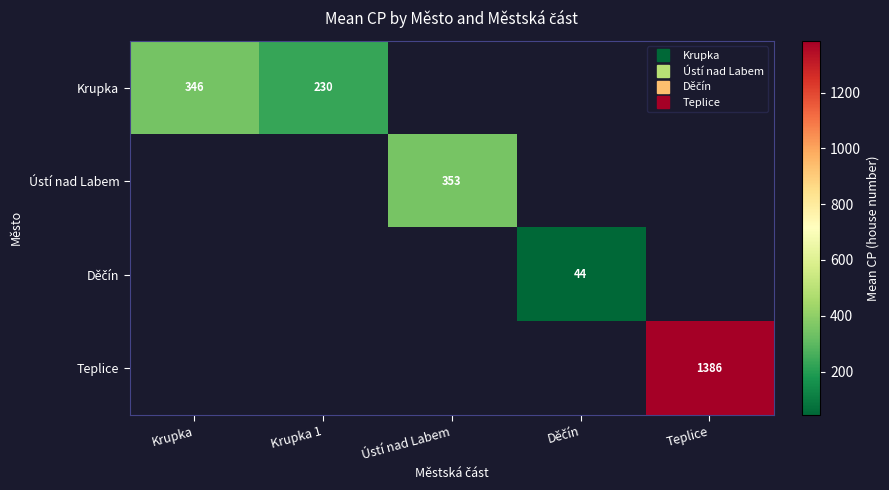

Which has a higher value, Krupka or Teplice?

Teplice